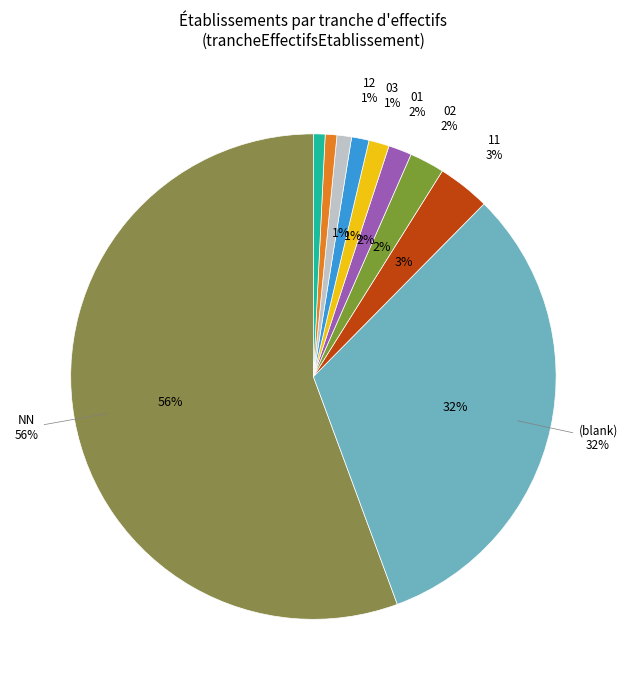

To the nearest percent, what portion does 01 represent?

2%